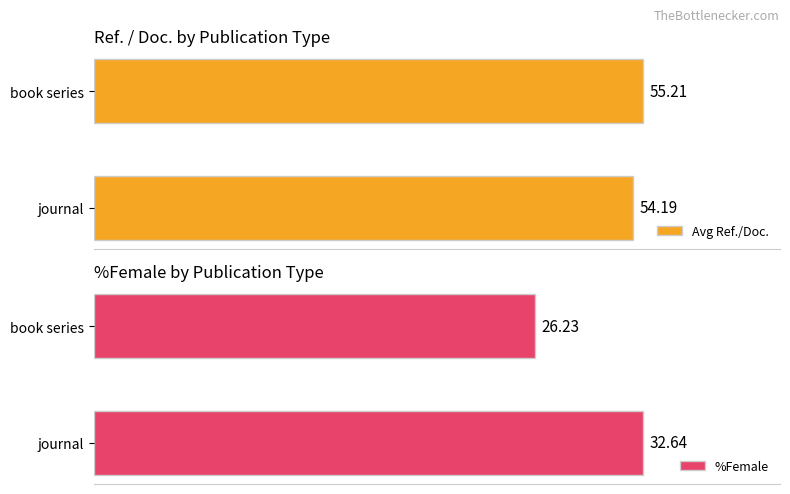

How many bars are there in each group?

2